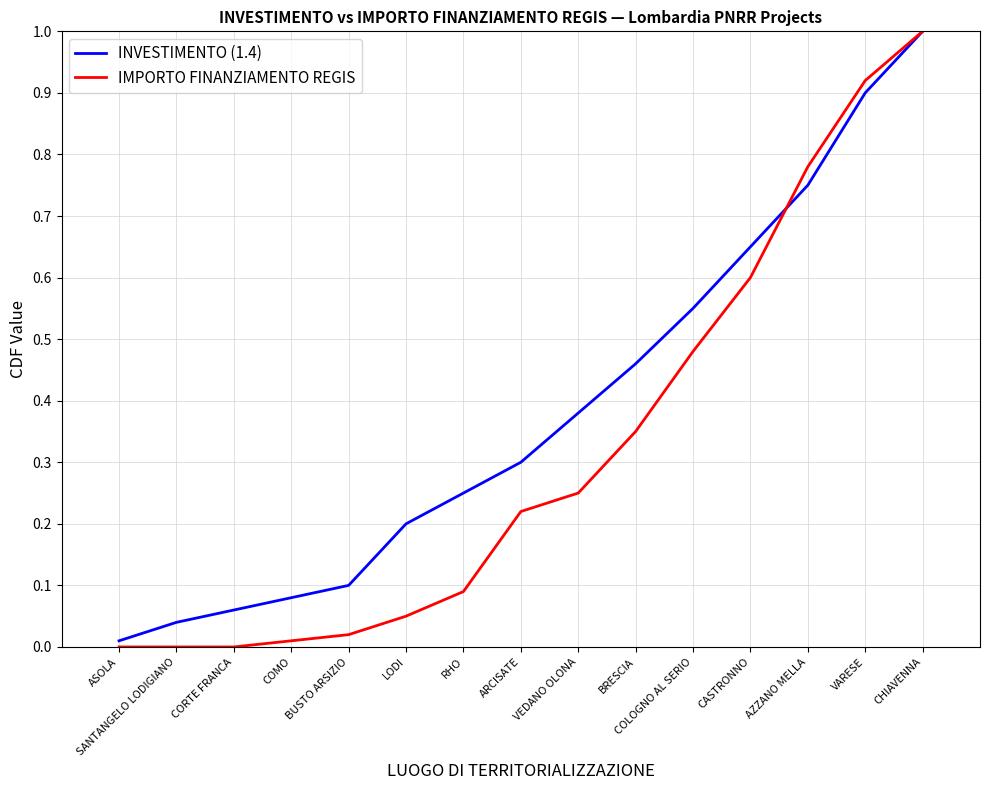

At which category is the sum across all series the highest?

CHIAVENNA